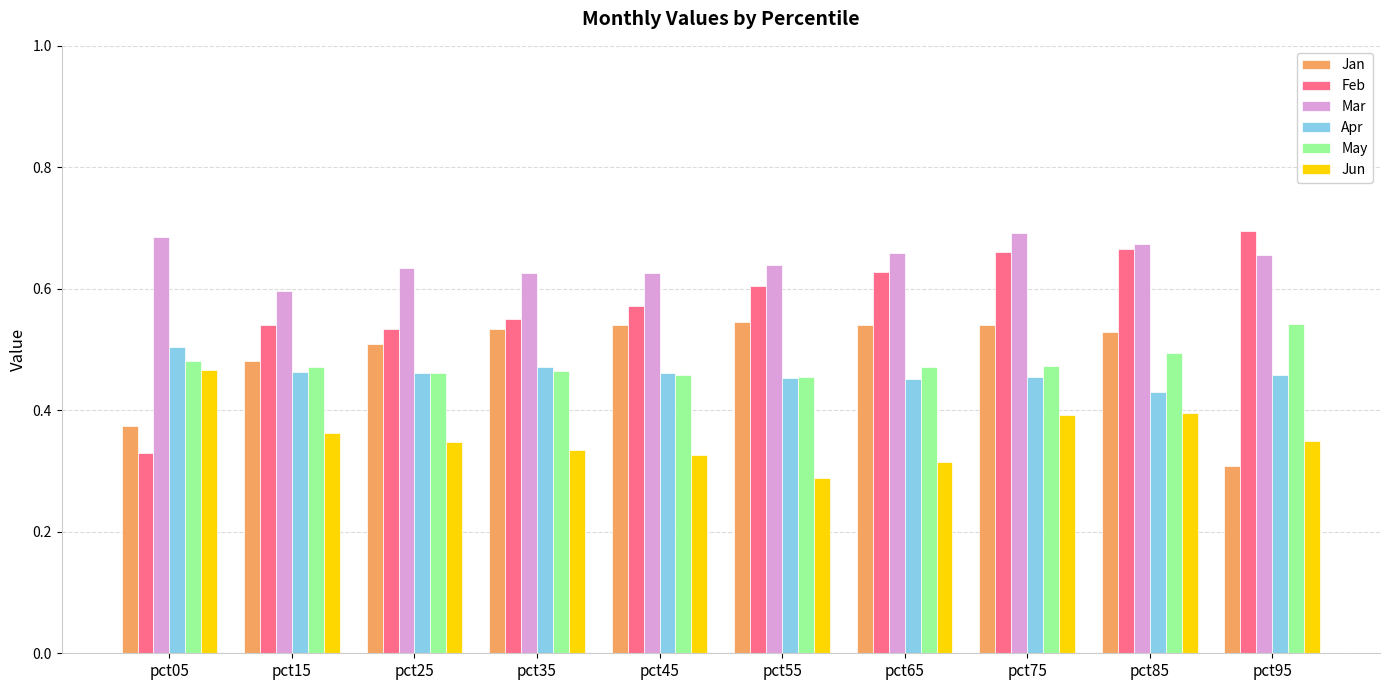

Which series has the largest total across all categories?

Mar